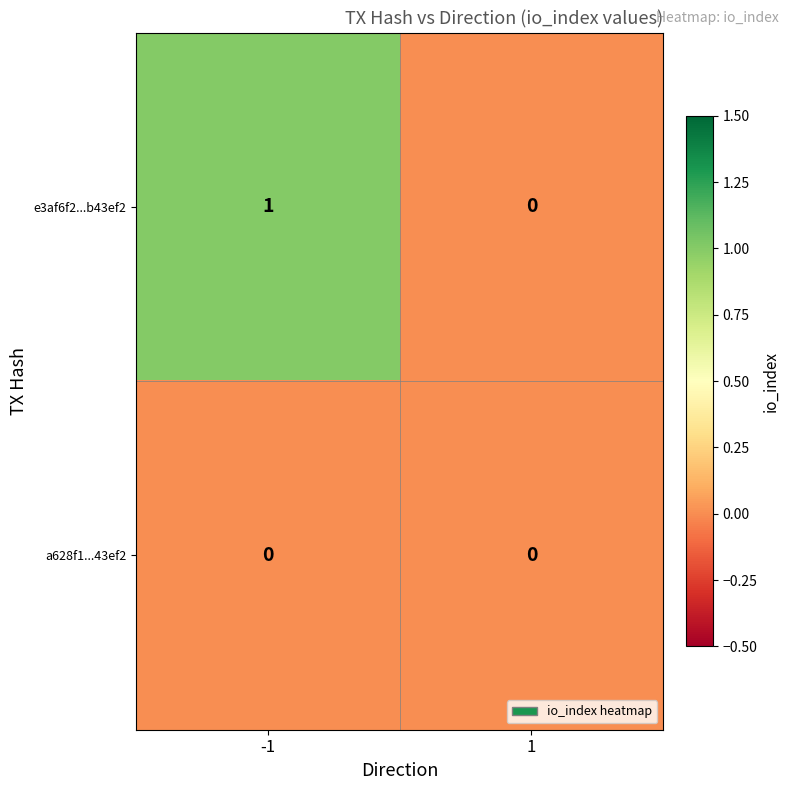

Is the value of a628f1...43ef2 at 1 greater than the value of e3af6f2...b43ef2 at -1?

No